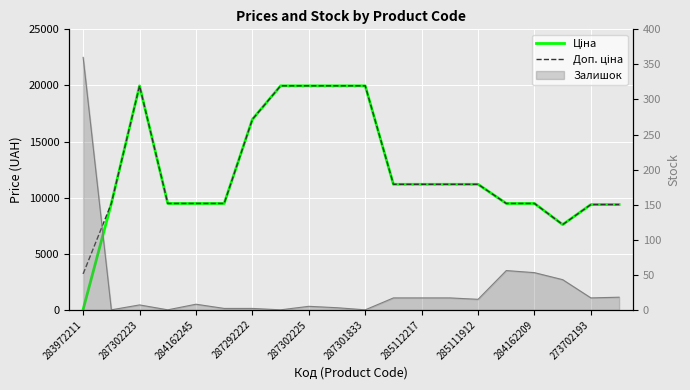

At how many categories does at least one series exceed 5061?

19